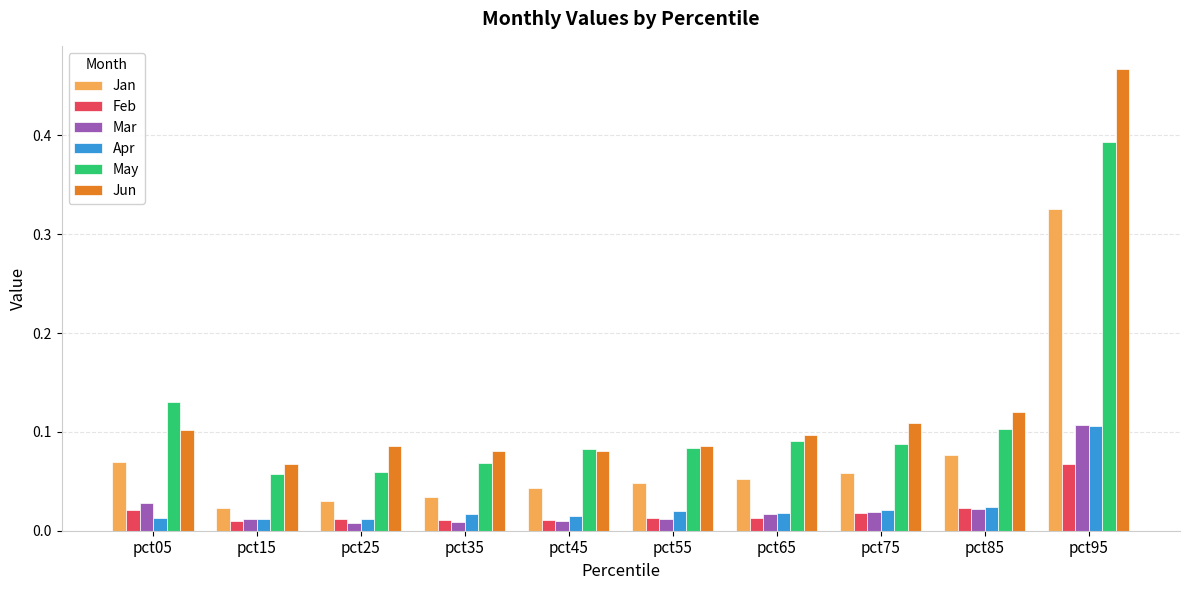

How many Jun values are between 0 and 1?

10